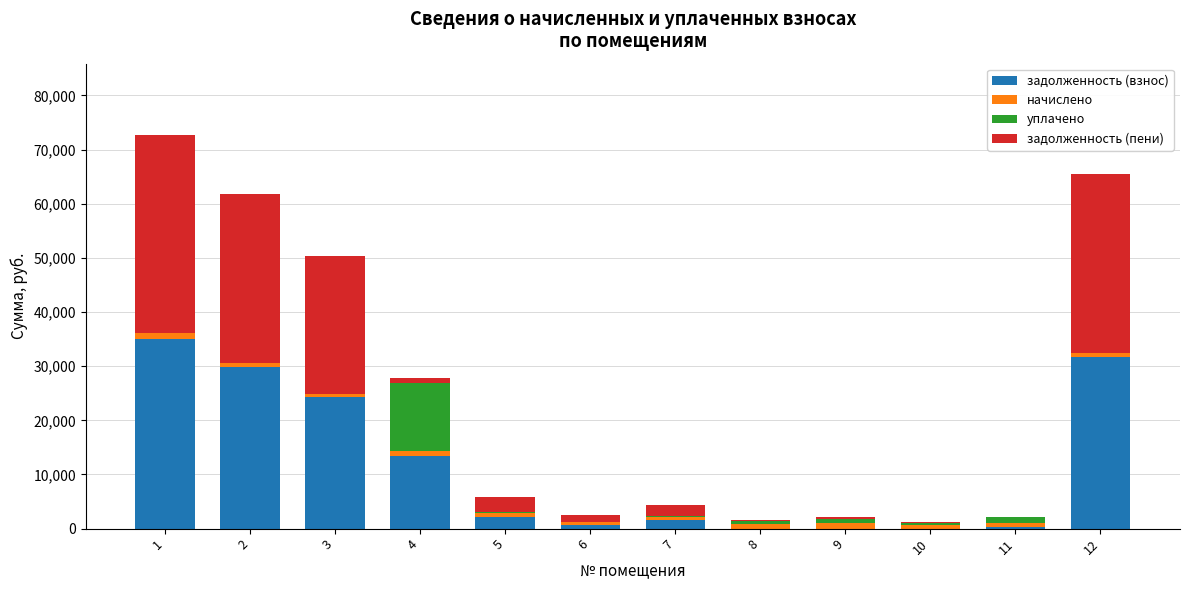

The value of задолженность (взнос) at 8 is 0.0. True or false?

True